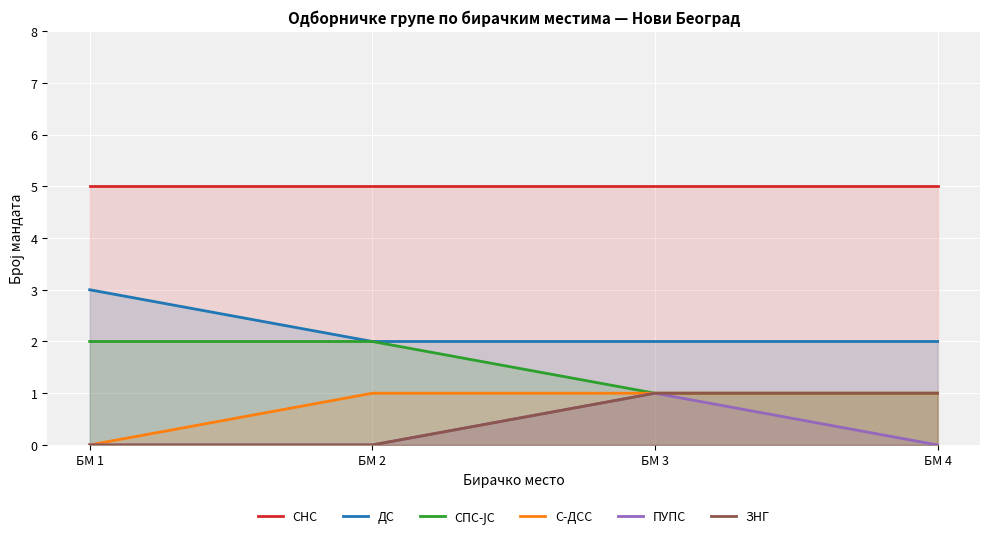

True or false: СНС has a value of 3 at БМ 1.

False